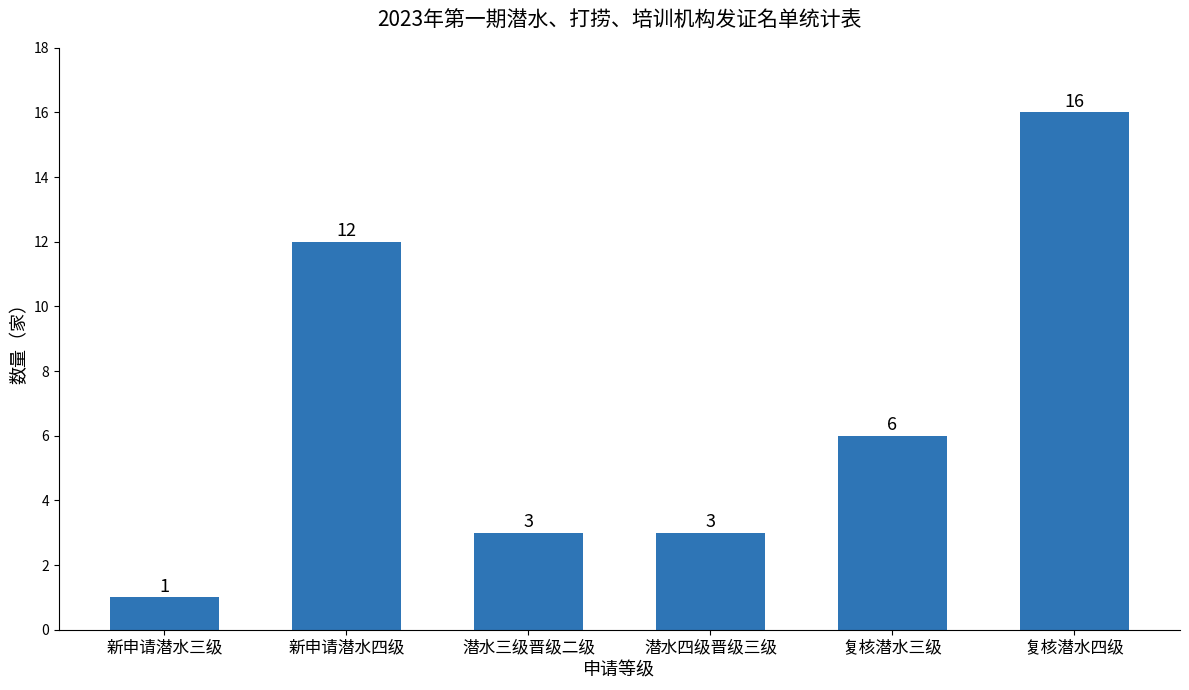

Which label corresponds to the smallest value in the chart?

新申请潜水三级